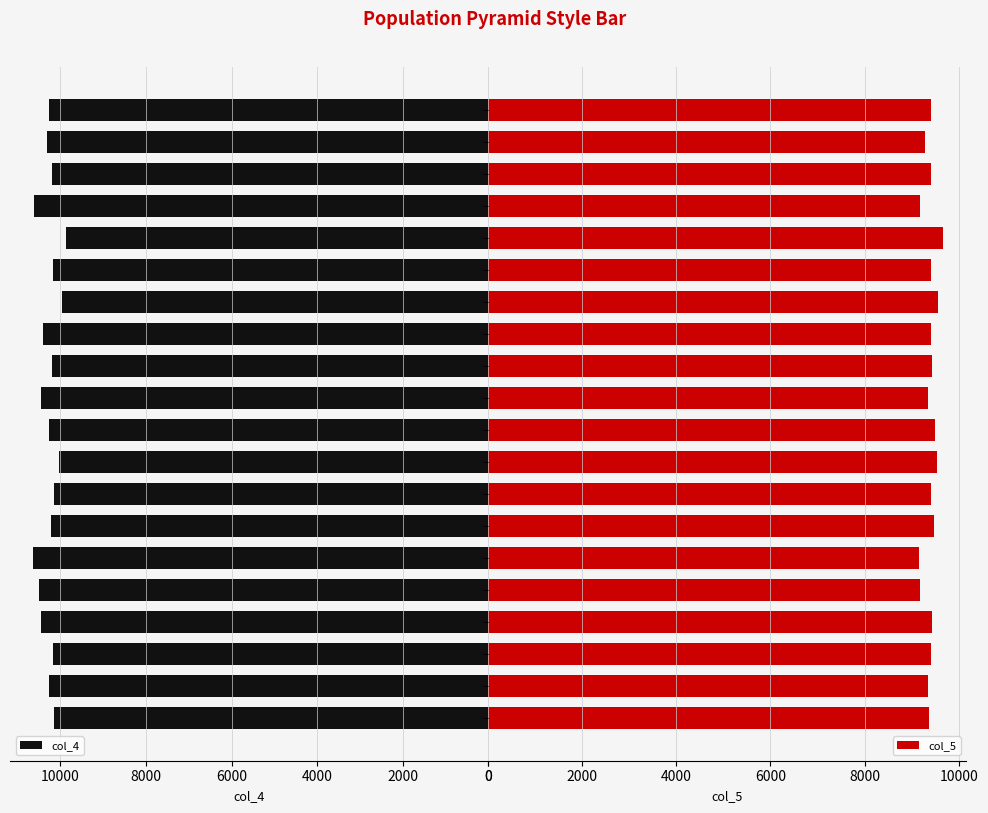

What is the difference between the col_4 values at 44292 and 44276?

470